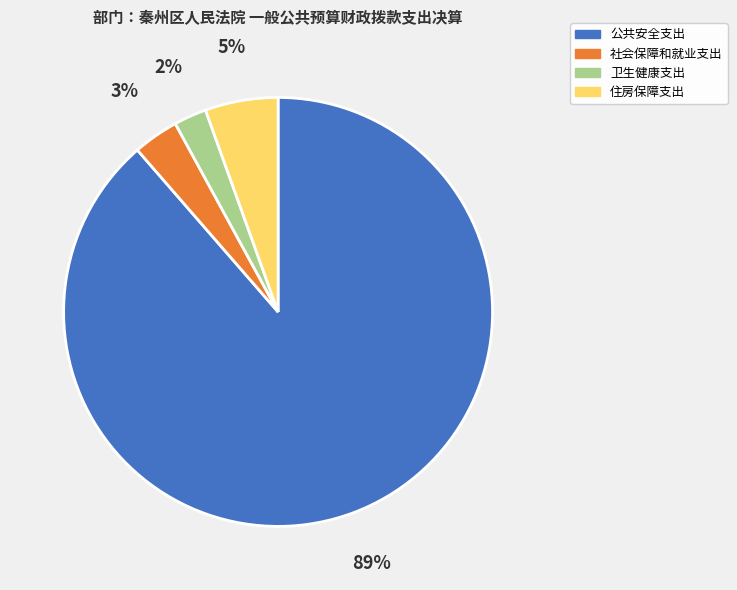

Does any single category account for the majority?

Yes